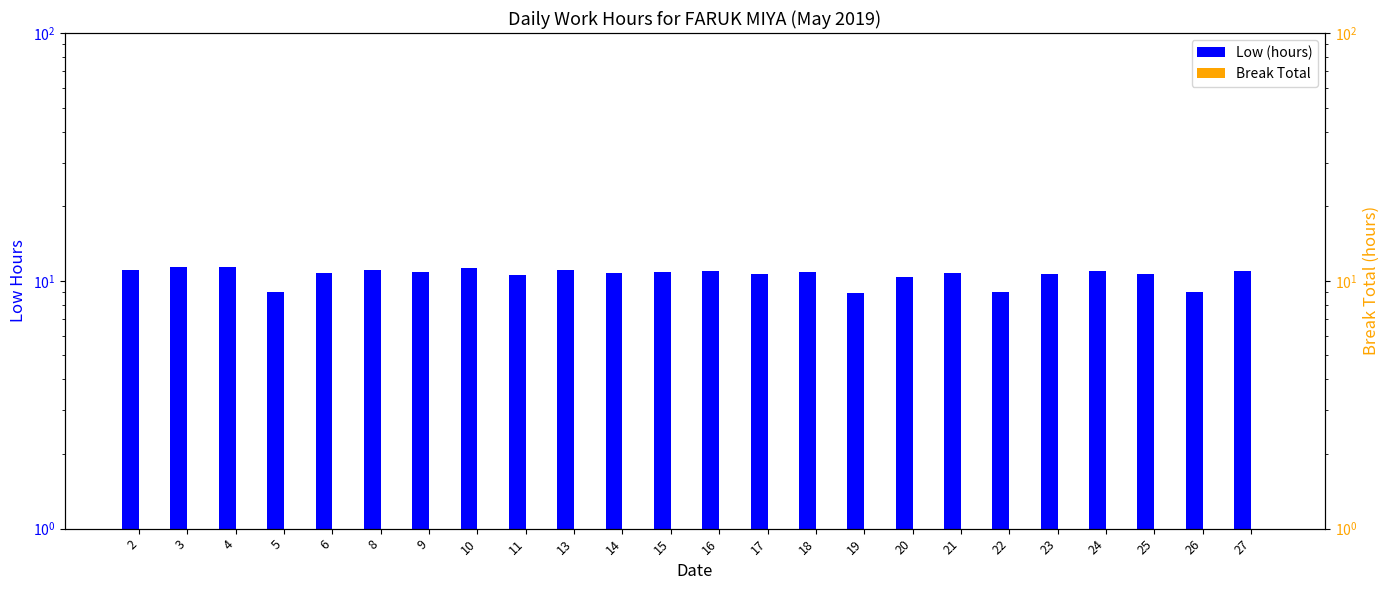

What is the value of the Break Total bar at the 23rd from the left?

0.1